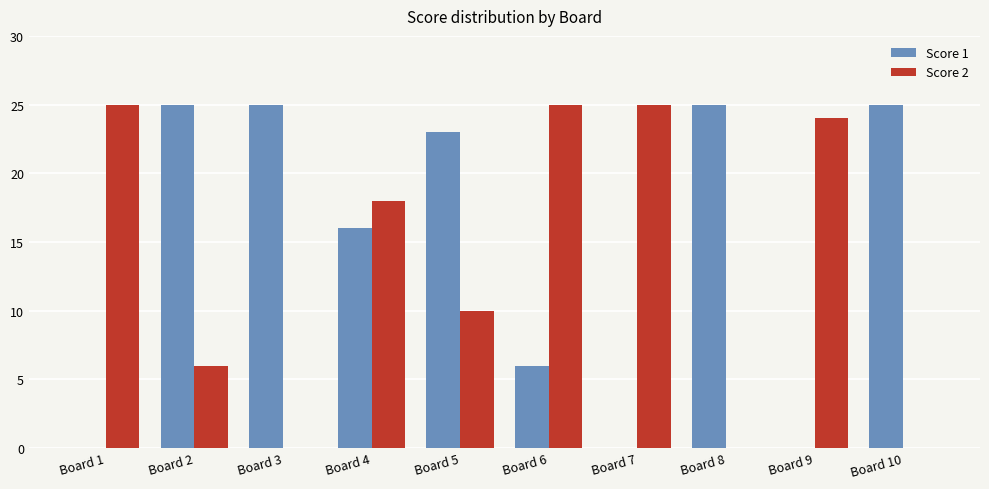

Count the number of data series in this chart.

2